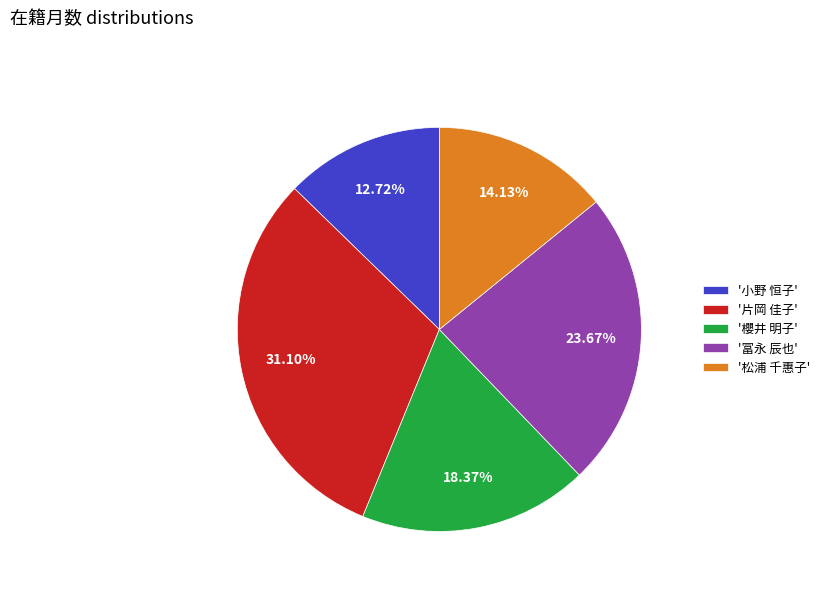

Between '櫻井 明子' and '松浦 千惠子', which is larger?

'櫻井 明子'